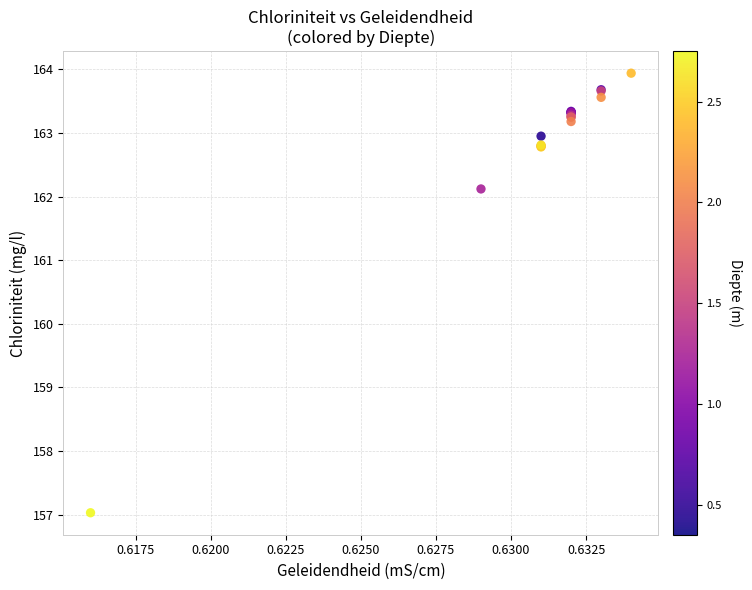

What Y value in the scatter plot is closest to 160?

162.1